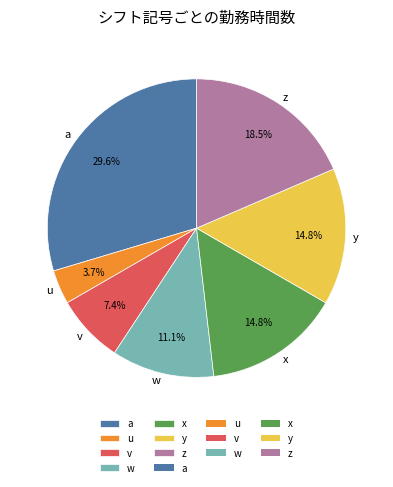

Which slice is the largest?

a